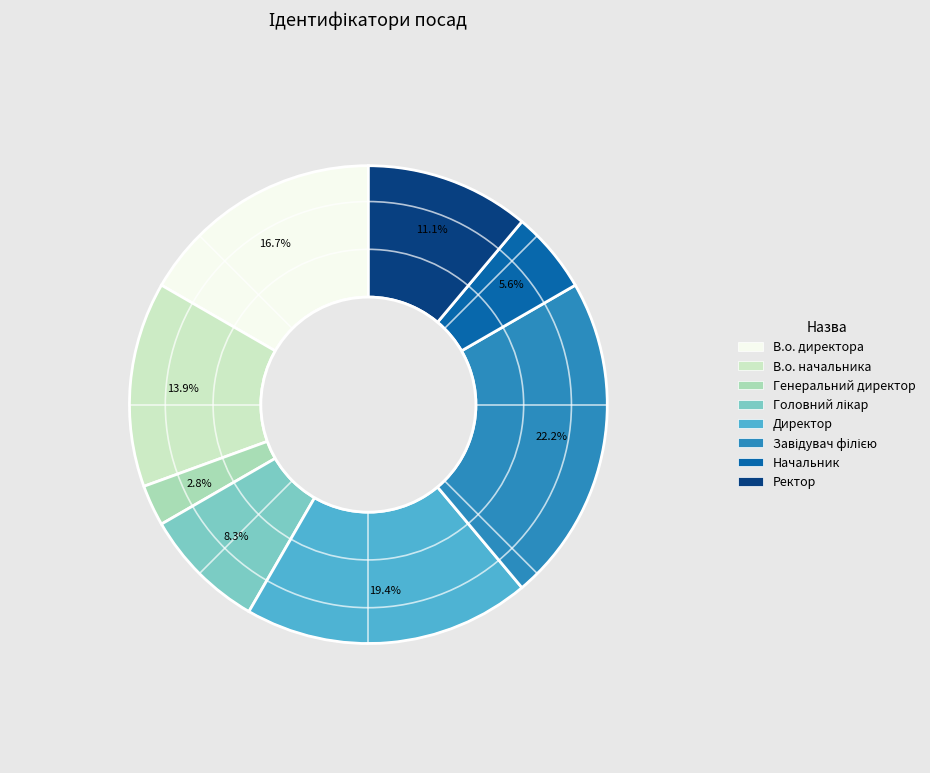

Which has a higher value, В.о. начальника or Начальник?

В.о. начальника